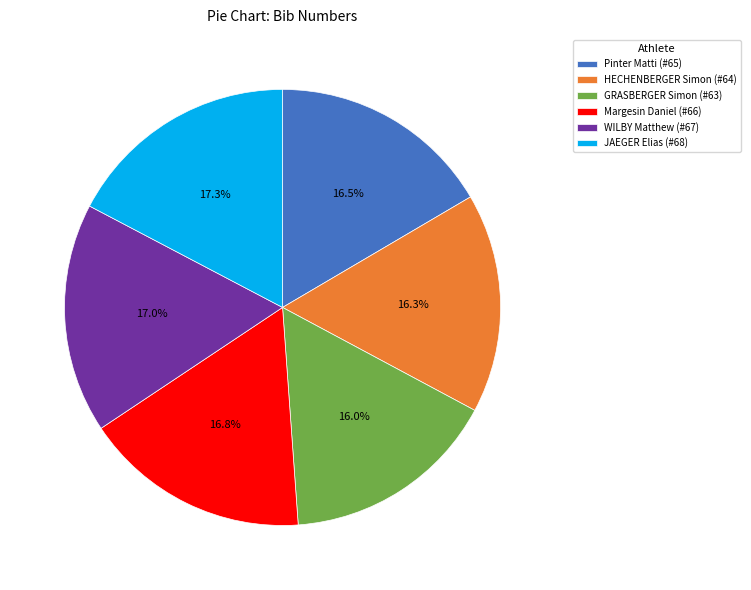

Count the number of slices in the pie.

6